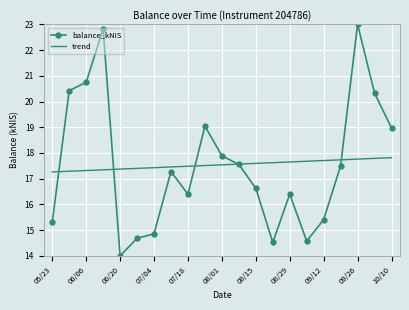

Which series ends up on top after the final intersection of trend and balance_kNIS?

balance_kNIS